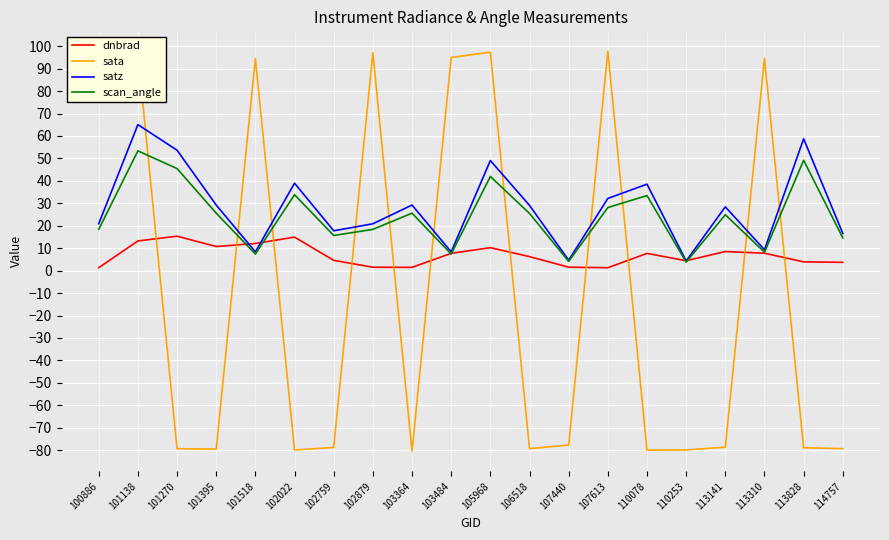

What is the minimum value shown in the chart?

-80.5